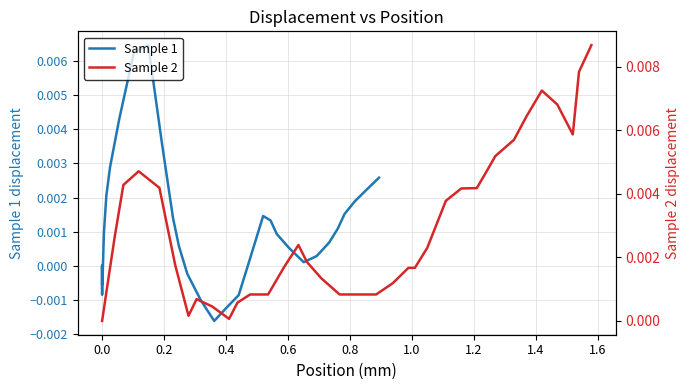

How many categories are shown in the chart?

40